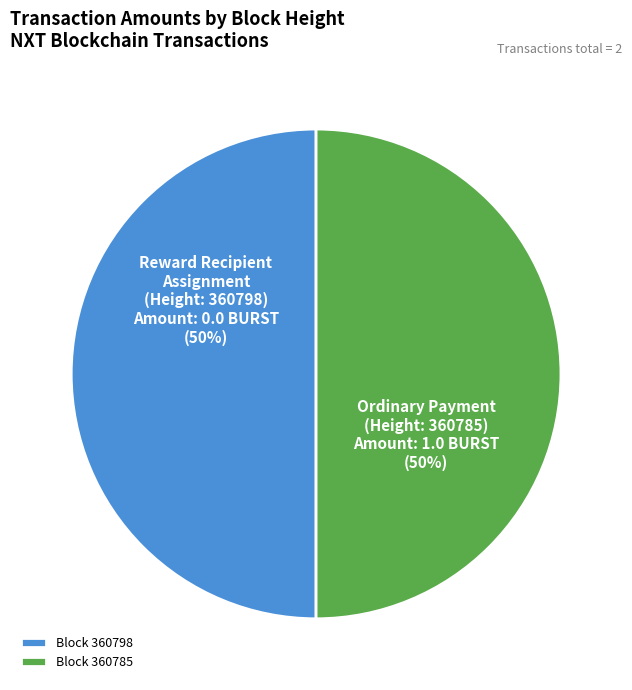

To the nearest percent, what is the difference between the largest and smallest slice percentages?

0%